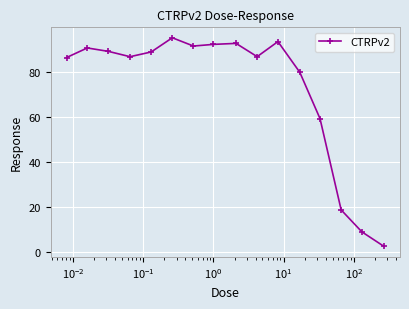

What is the difference between the maximum and minimum values?

92.4